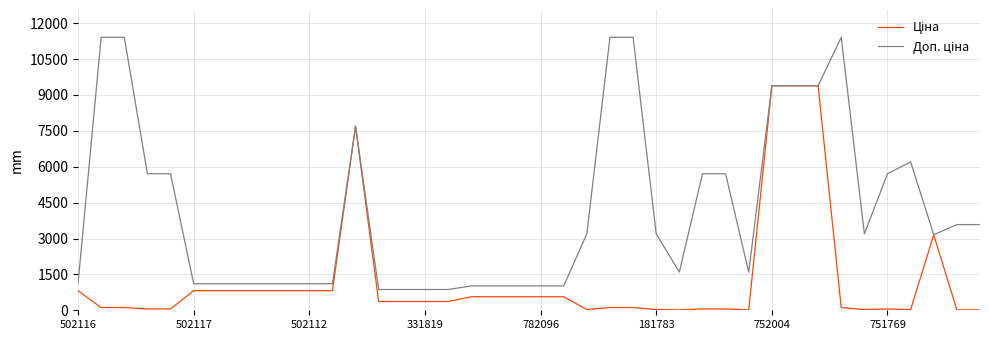

How many lines are shown in the chart?

2